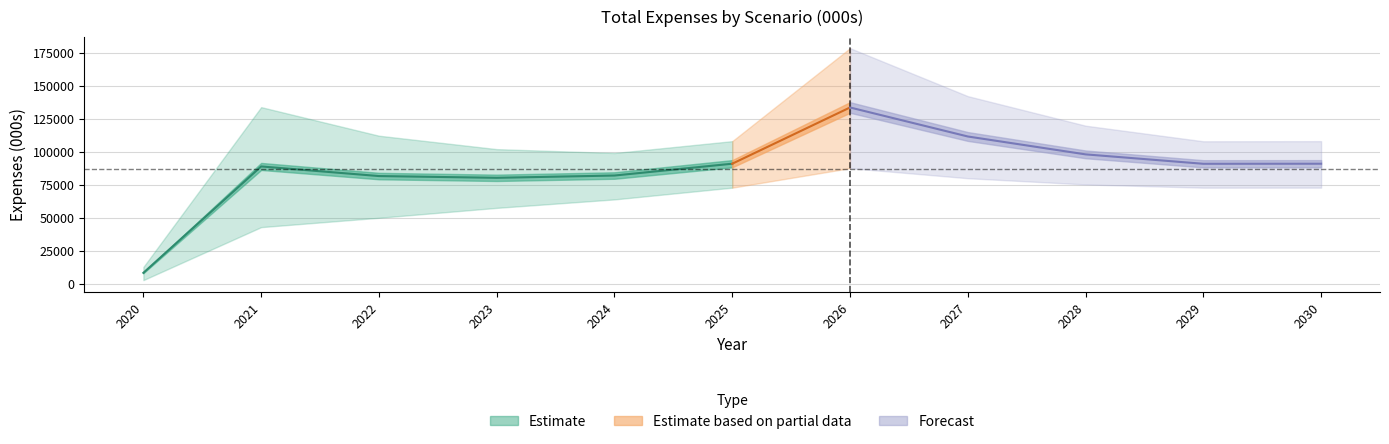

In High, how many points are lower than both neighbors (excluding endpoints)?

2